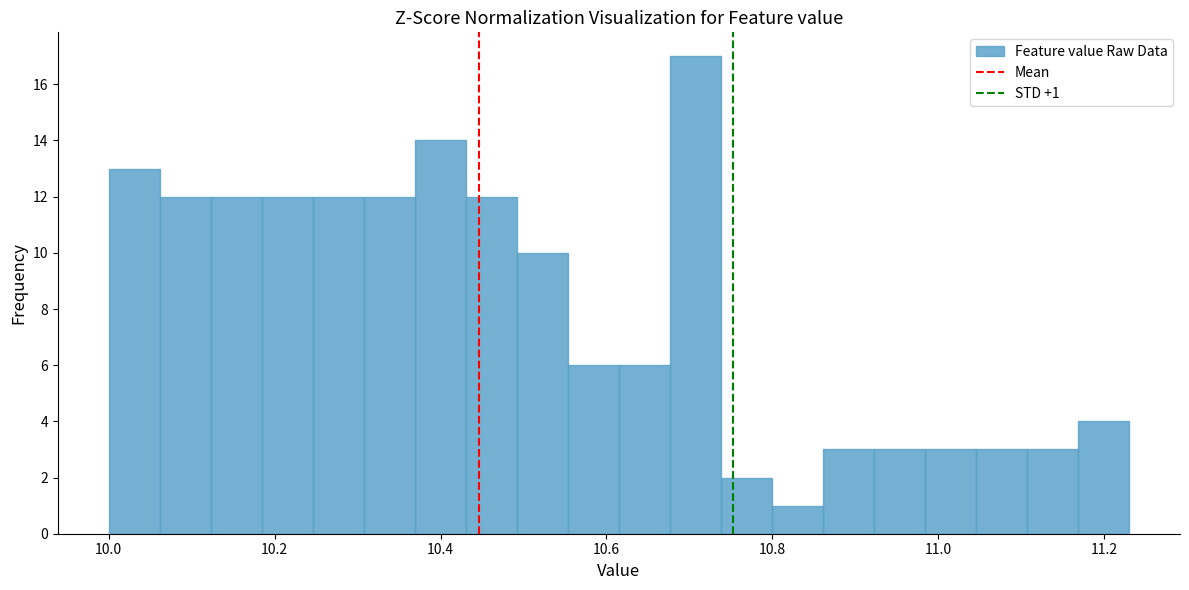

Read against the x-axis, roughly where is the centre of the tallest bar?

10.70